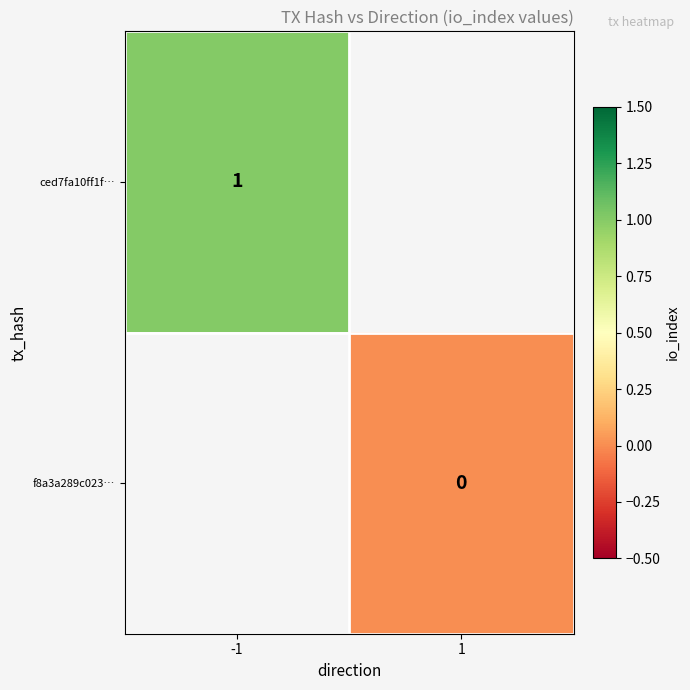

Is it true that ced7fa10ff1f… equals 1 at -1?

True